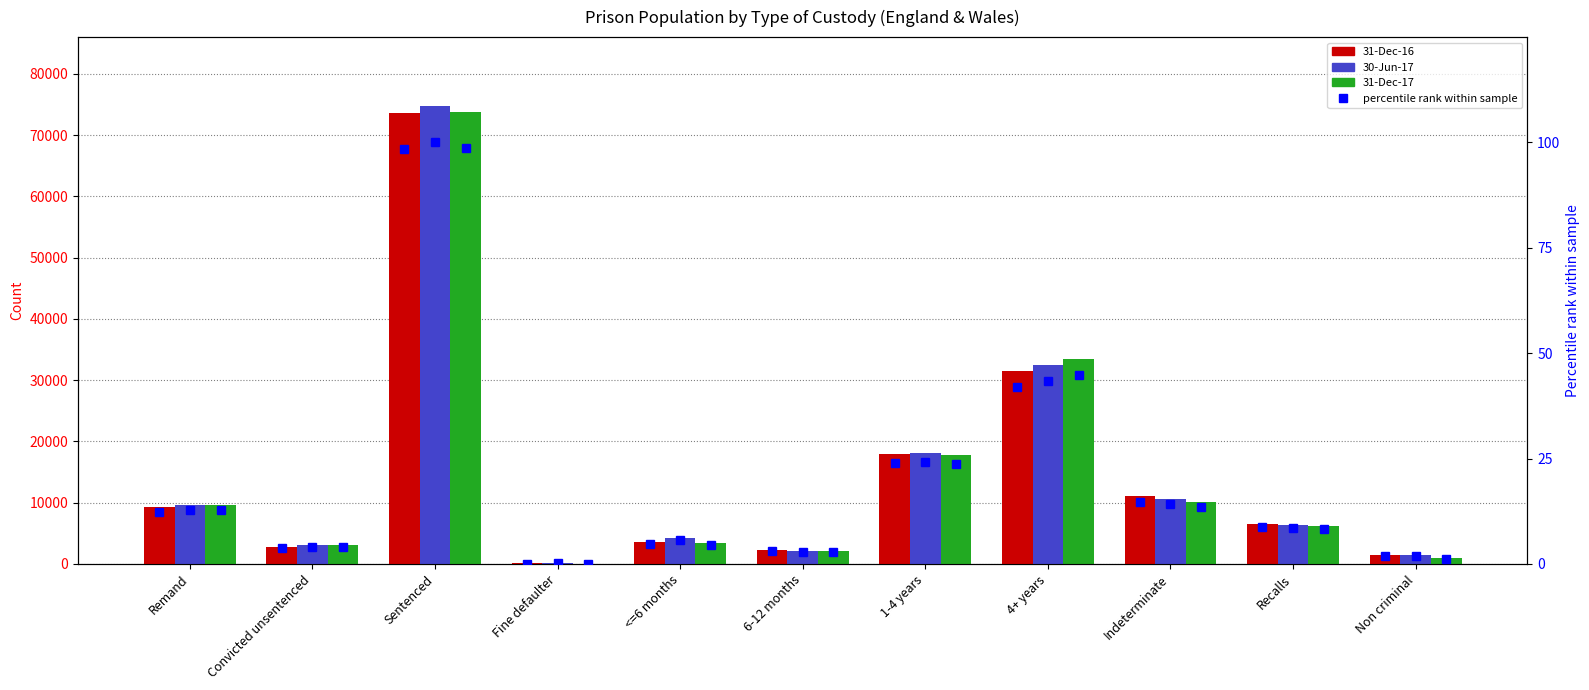

Which series has the largest total across all categories?

30-Jun-17